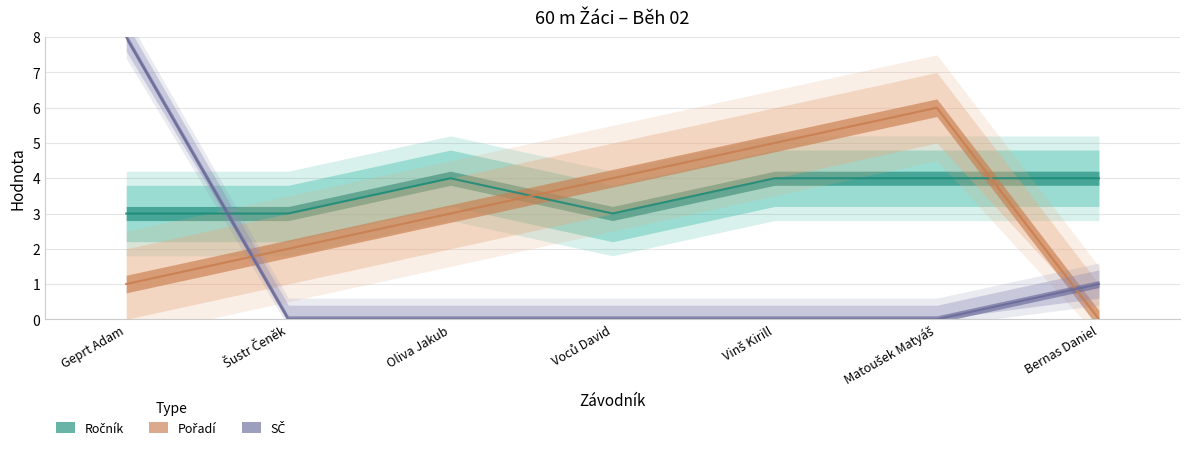

How many positive values does the Pořadí series have?

6